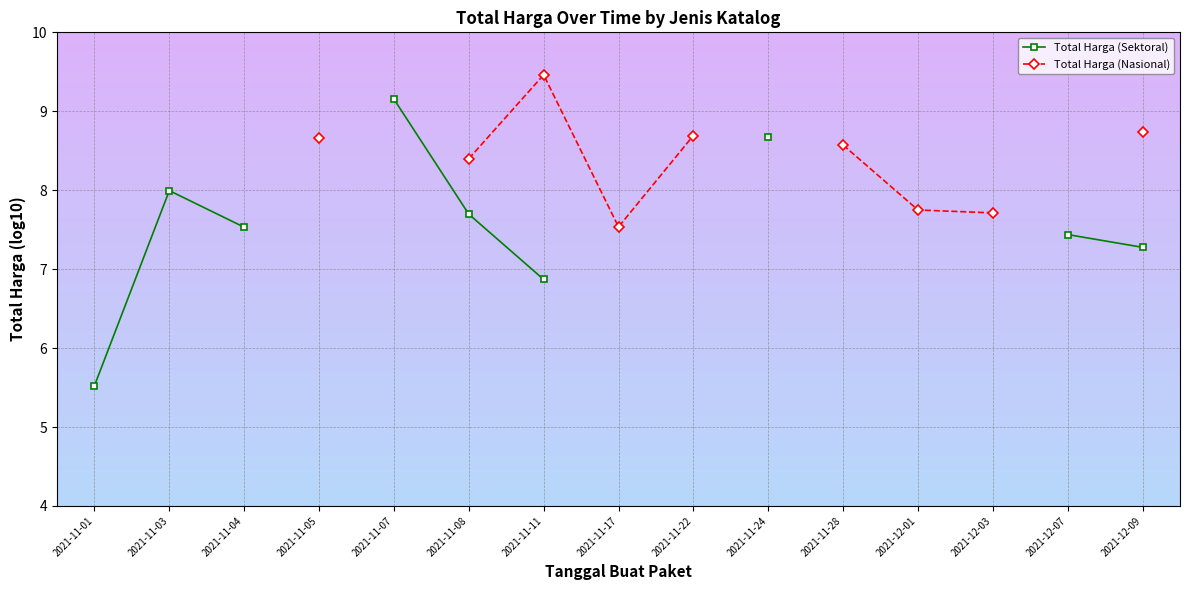

At which category does the chart reach its peak across all series?

2021-11-11